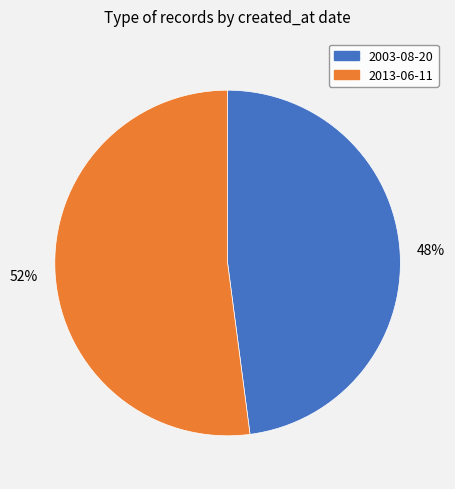

Is there any slice that represents more than half of the pie?

Yes